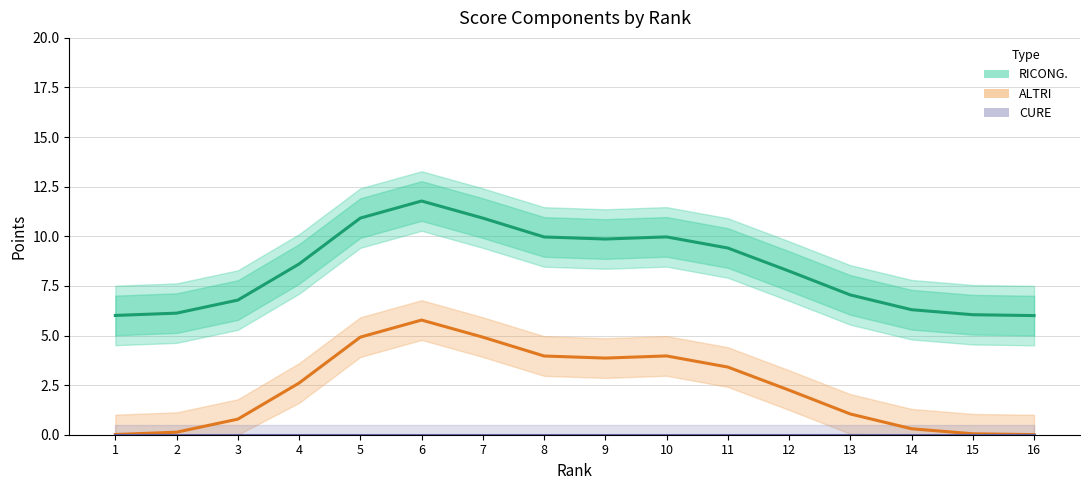

List the series in order of their overall mean, lowest first.

CURE, ALTRI, RICONG.